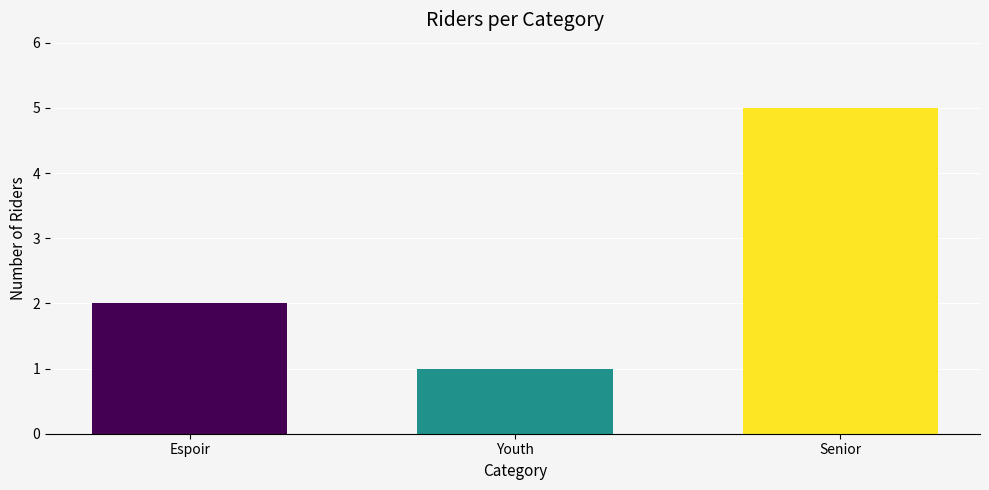

Which category has the lowest value across all series?

Youth